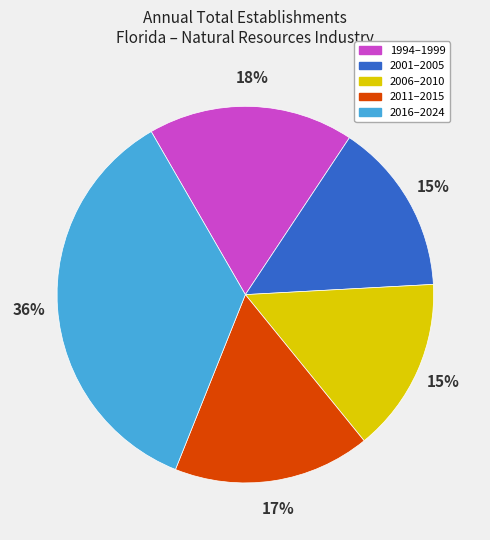

To the nearest percent, what is the difference between the largest and smallest slice percentages?

21%